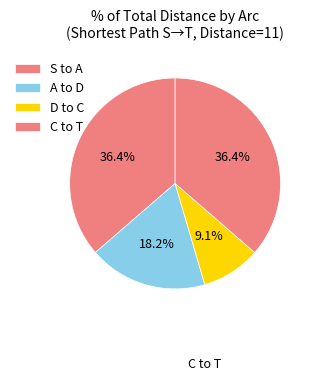

Is there a majority slice in this chart?

No